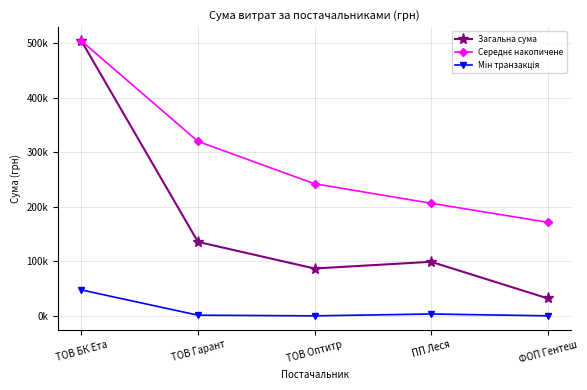

What is the difference between the maximum and minimum values in the Мін транзакція series?

47552.9